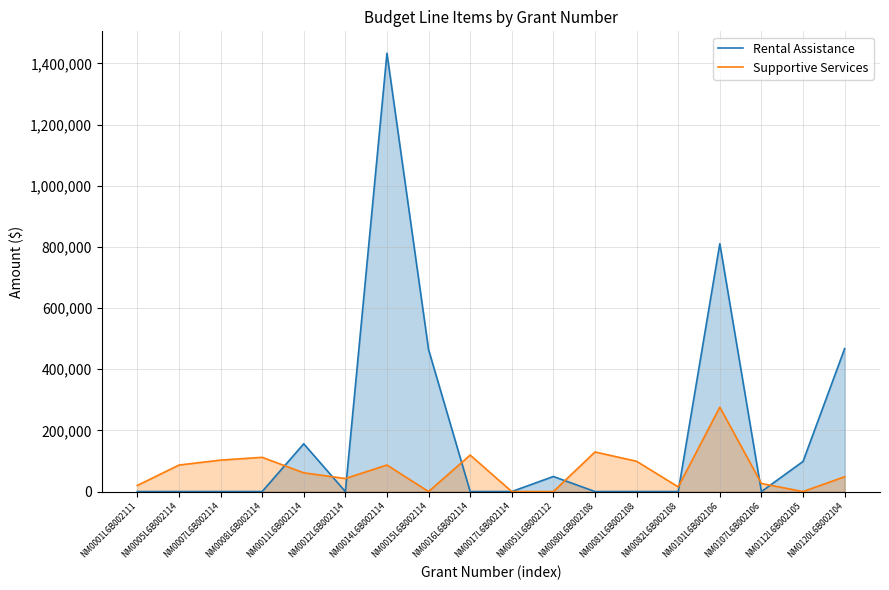

Where is the first local minimum for Supportive Services?

NM0012L6B002114